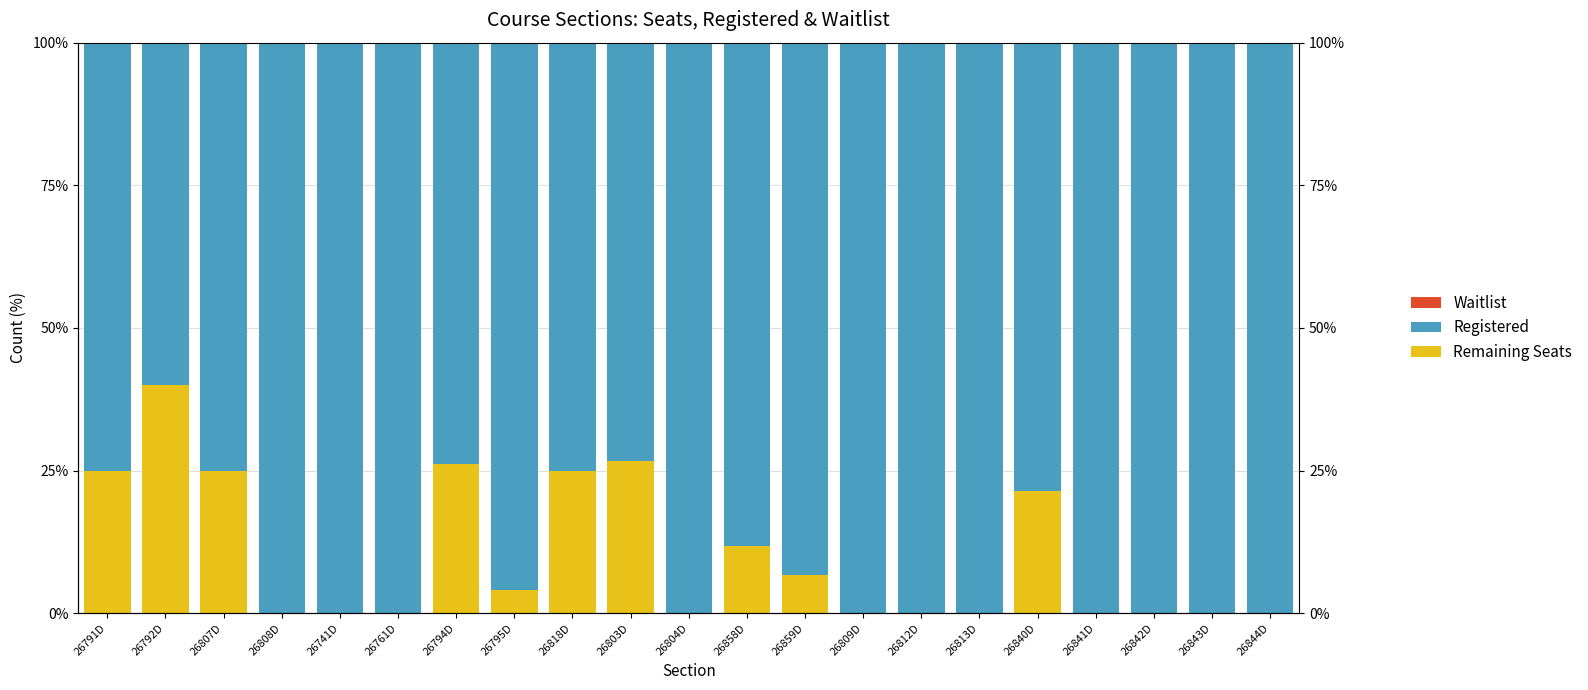

Reading left to right, transcribe all the data shown in this chart.

Remaining Seats: 26791D=25.0	26792D=40.0	26807D=25.0	26808D=0.0	26741D=0.0	26761D=0.0	26794D=26.1	26795D=4.0	26818D=25.0	26803D=26.7	26804D=0.0	26858D=11.8	26859D=6.7	26809D=0.0	26812D=0.0	26813D=0.0	26840D=21.4	26841D=0.0	26842D=0.0	26843D=0.0	26844D=0.0
Registered: 26791D=75.0	26792D=60.0	26807D=75.0	26808D=100.0	26741D=100.0	26761D=100.0	26794D=73.9	26795D=96.0	26818D=75.0	26803D=73.3	26804D=100.0	26858D=88.2	26859D=93.3	26809D=100.0	26812D=100.0	26813D=100.0	26840D=78.6	26841D=100.0	26842D=100.0	26843D=100.0	26844D=100.0
Waitlist: 26791D=0.0	26792D=0.0	26807D=0.0	26808D=0.0	26741D=0.0	26761D=0.0	26794D=0.0	26795D=0.0	26818D=0.0	26803D=0.0	26804D=0.0	26858D=0.0	26859D=0.0	26809D=0.0	26812D=0.0	26813D=0.0	26840D=0.0	26841D=0.0	26842D=0.0	26843D=0.0	26844D=0.0